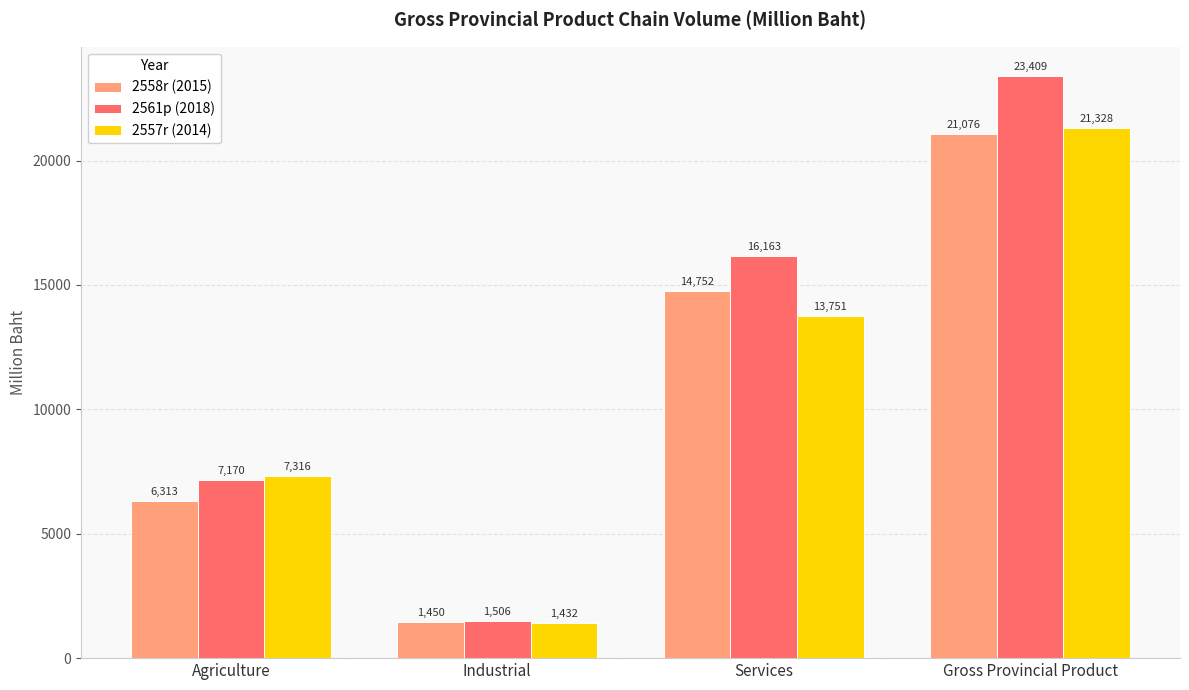

What is the label of the 3rd bar from the left?

Services